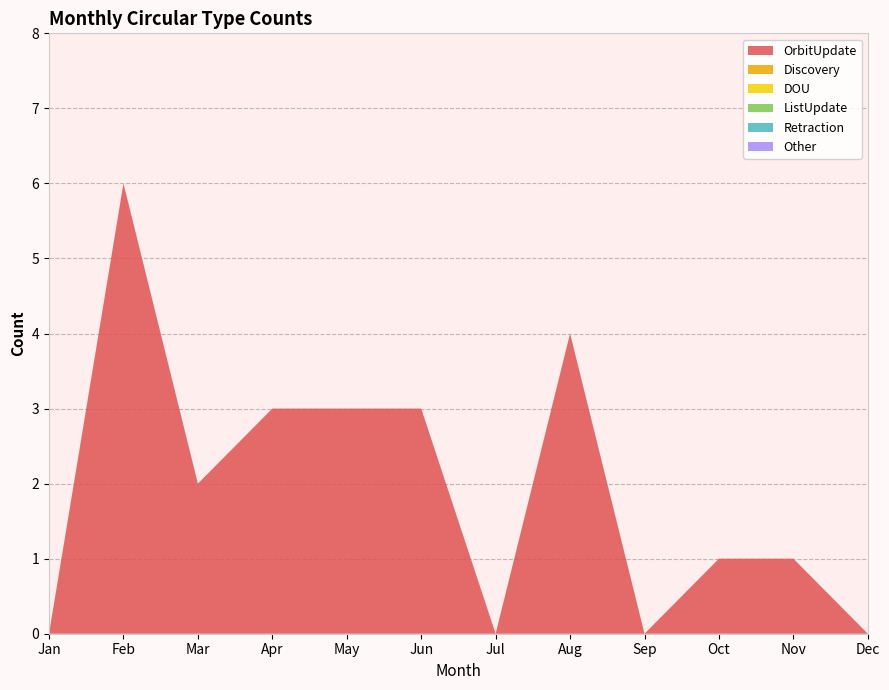

Reading left to right, what are all the values shown in this chart?

OrbitUpdate: 0	6	2	3	3	3	0	4	0	1	1	0
Discovery: 0	0	0	0	0	0	0	0	0	0	0	0
DOU: 0	0	0	0	0	0	0	0	0	0	0	0
ListUpdate: 0	0	0	0	0	0	0	0	0	0	0	0
Retraction: 0	0	0	0	0	0	0	0	0	0	0	0
Other: 0	0	0	0	0	0	0	0	0	0	0	0